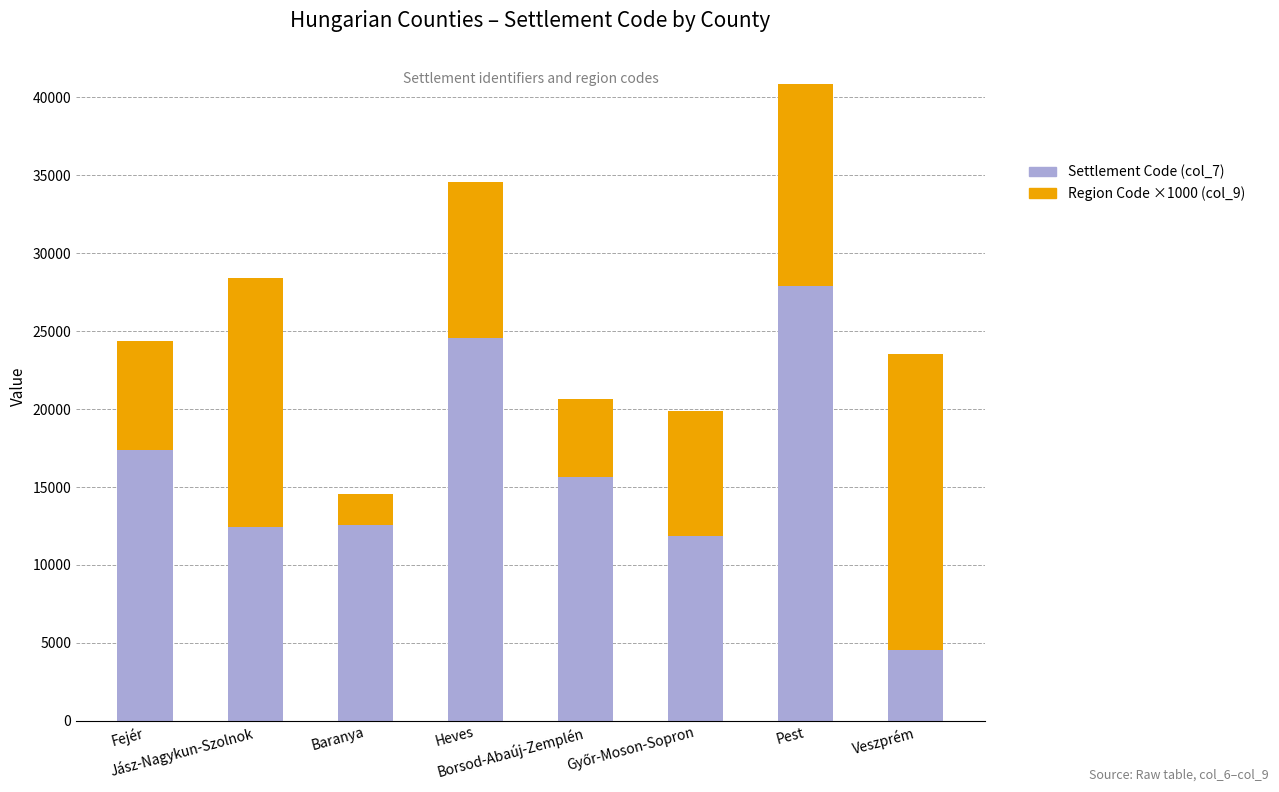

What is the difference between the second highest and minimum values in the Settlement Code (col_7) series?

19993